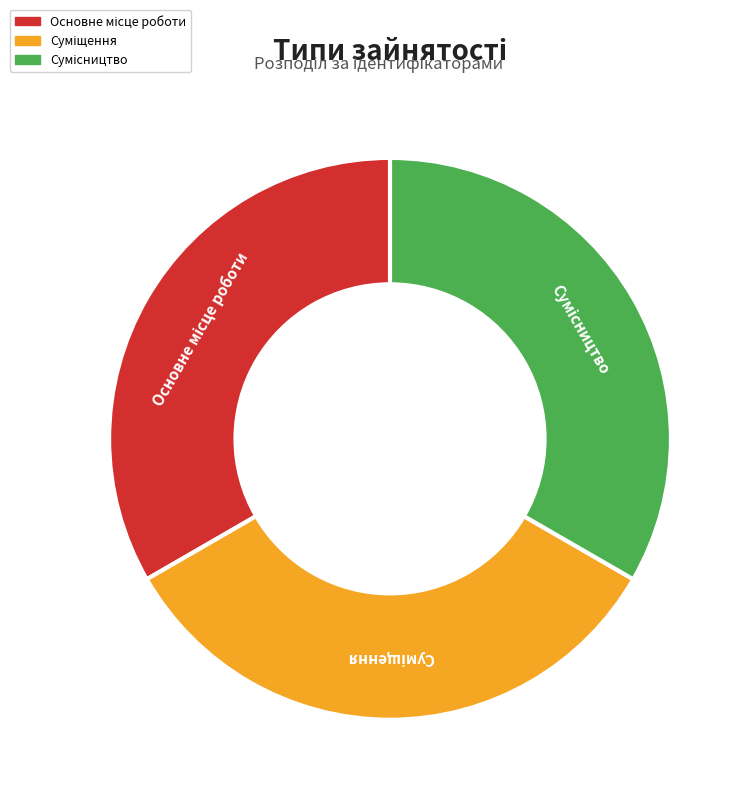

Is there a majority slice in this chart?

No